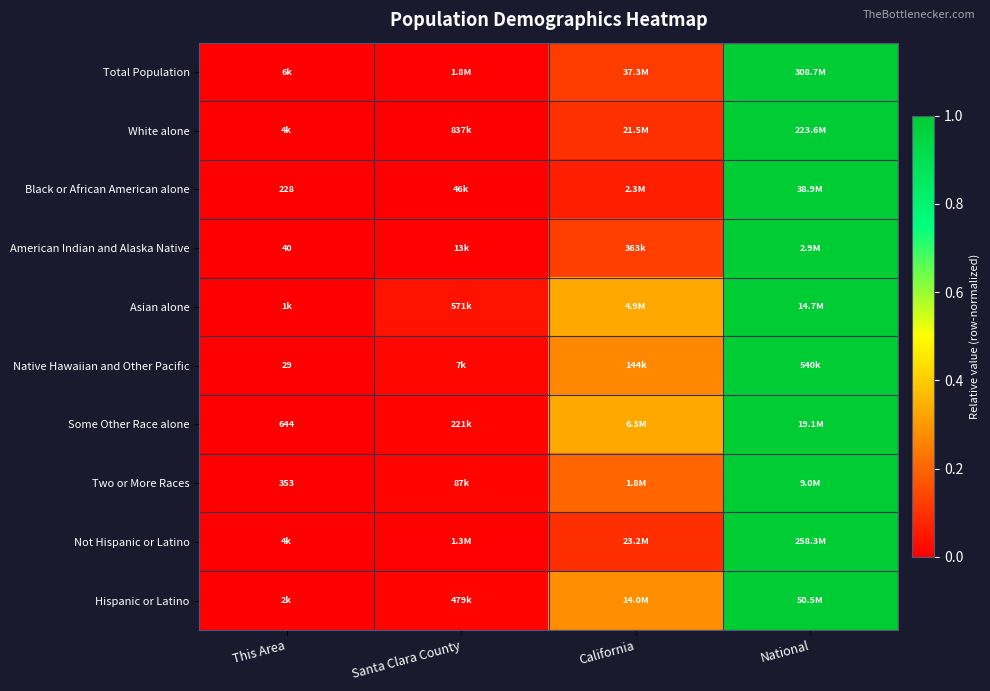

Between National and This Area, which is larger?

National